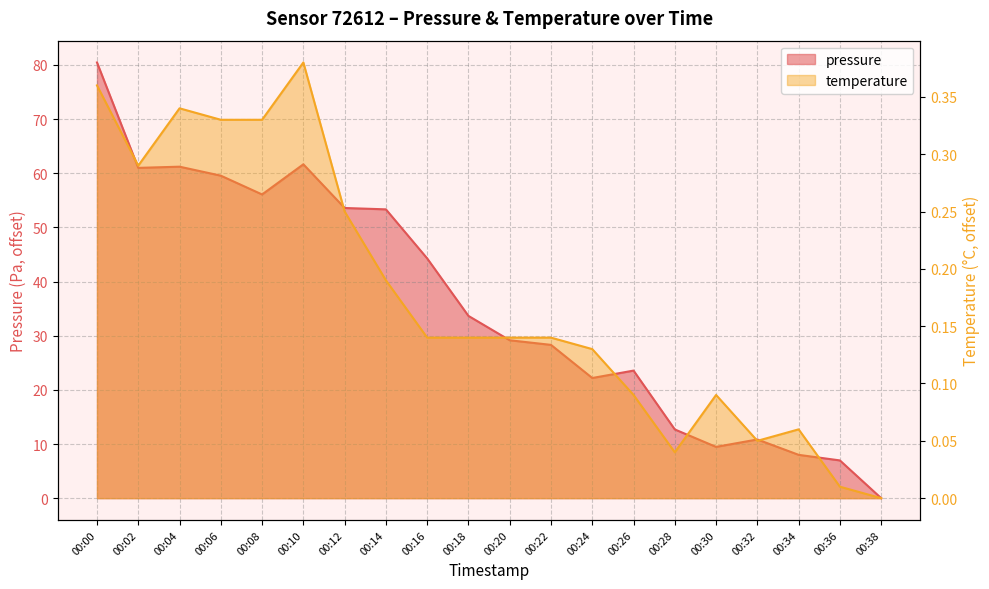

What is the value of the pressure point at the 3rd from the left?

61.2